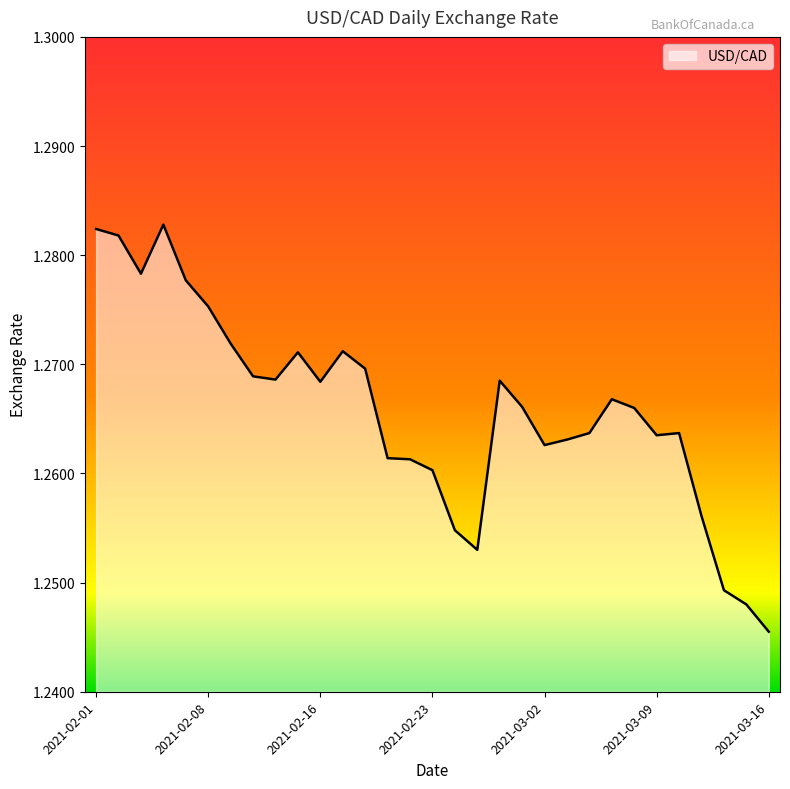

Rank the categories by value from highest to lowest.

2021-02-04, 2021-02-01, 2021-02-02, 2021-02-03, 2021-02-05, 2021-02-08, 2021-02-09, 2021-02-17, 2021-02-12, 2021-02-18, 2021-02-10, 2021-02-11, 2021-02-26, 2021-02-16, 2021-03-05, 2021-03-01, 2021-03-08, 2021-03-04, 2021-03-10, 2021-03-09, 2021-03-03, 2021-03-02, 2021-02-19, 2021-02-22, 2021-02-23, 2021-03-11, 2021-02-24, 2021-02-25, 2021-03-12, 2021-03-15, 2021-03-16